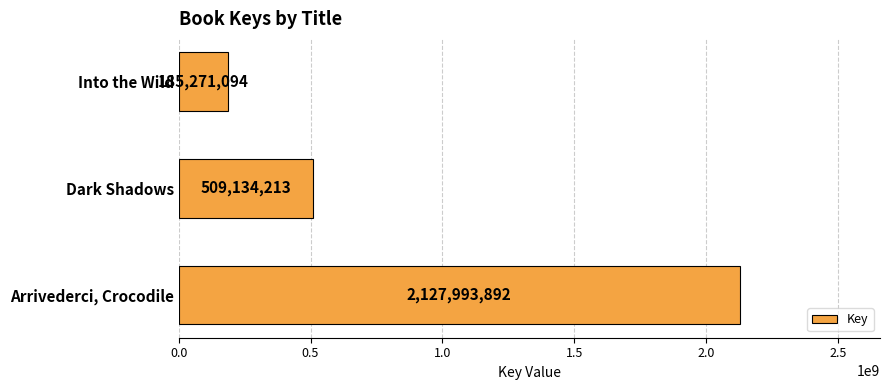

Approximately how many times larger is the value at Dark Shadows compared to Into the Wild?

2.7